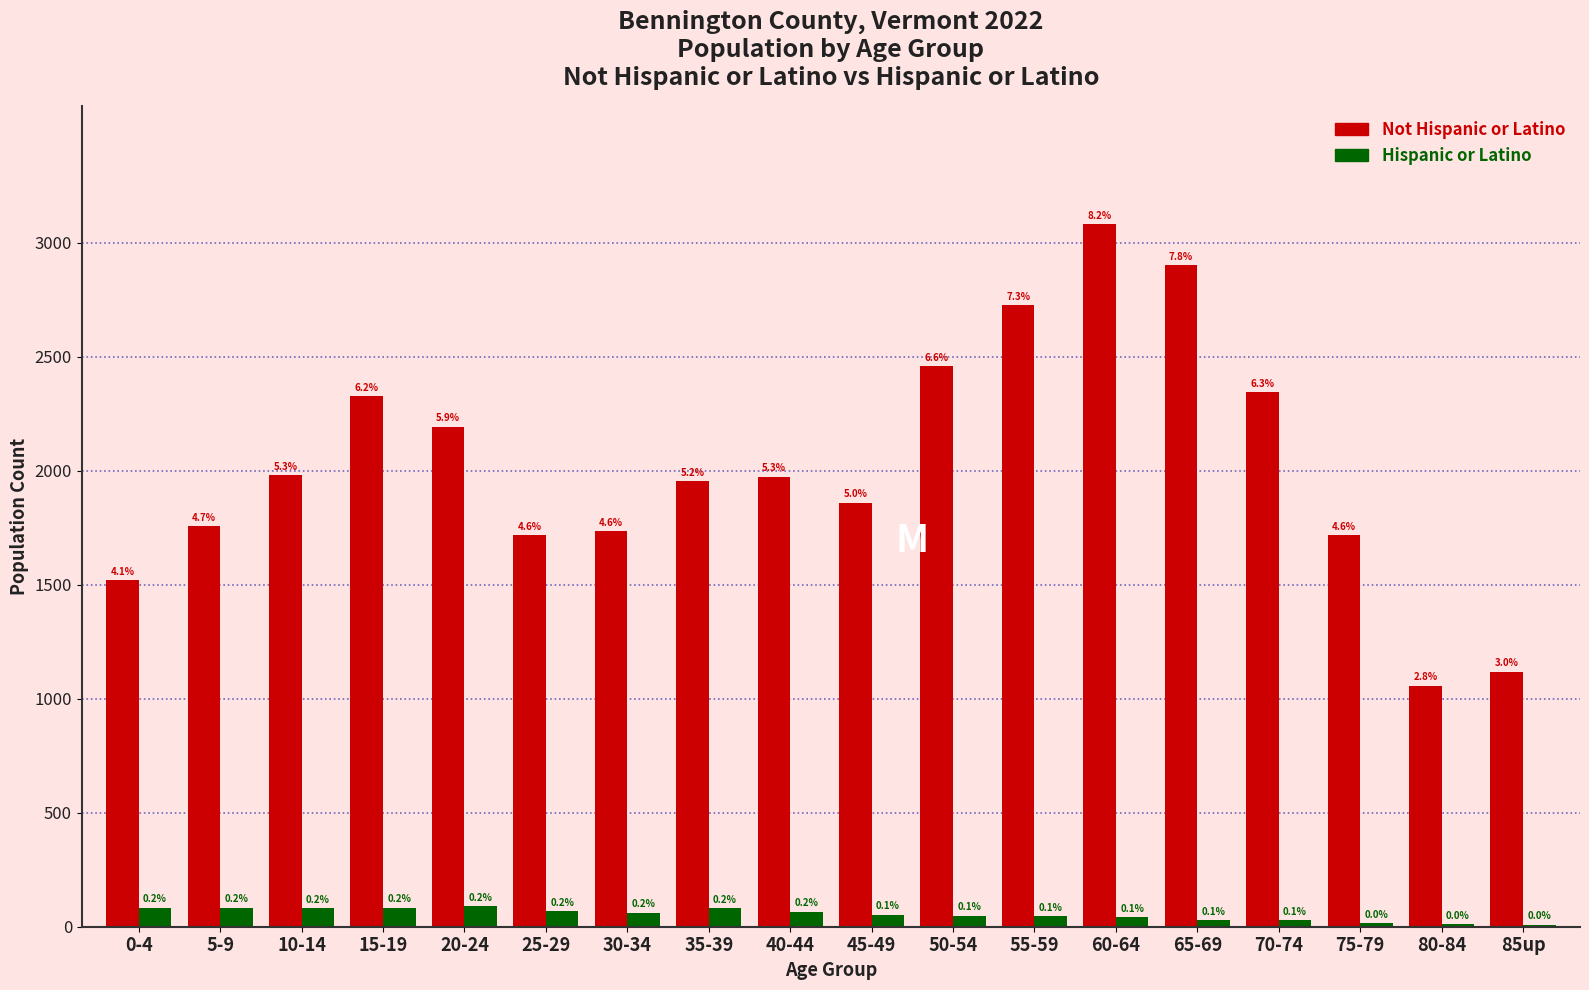

What are all the series names shown in the legend?

Not Hispanic or Latino, Hispanic or Latino